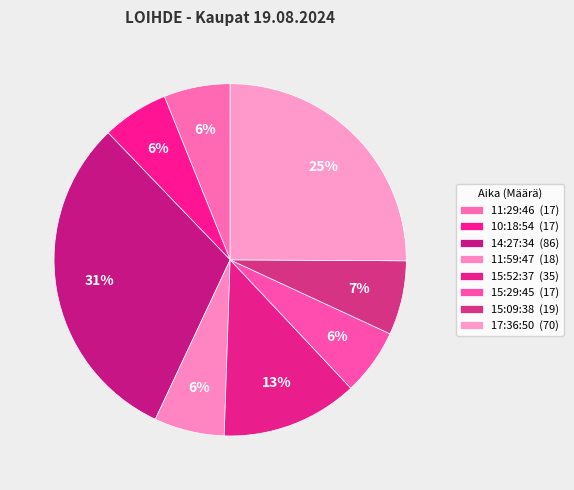

How many segments does this pie chart have?

8